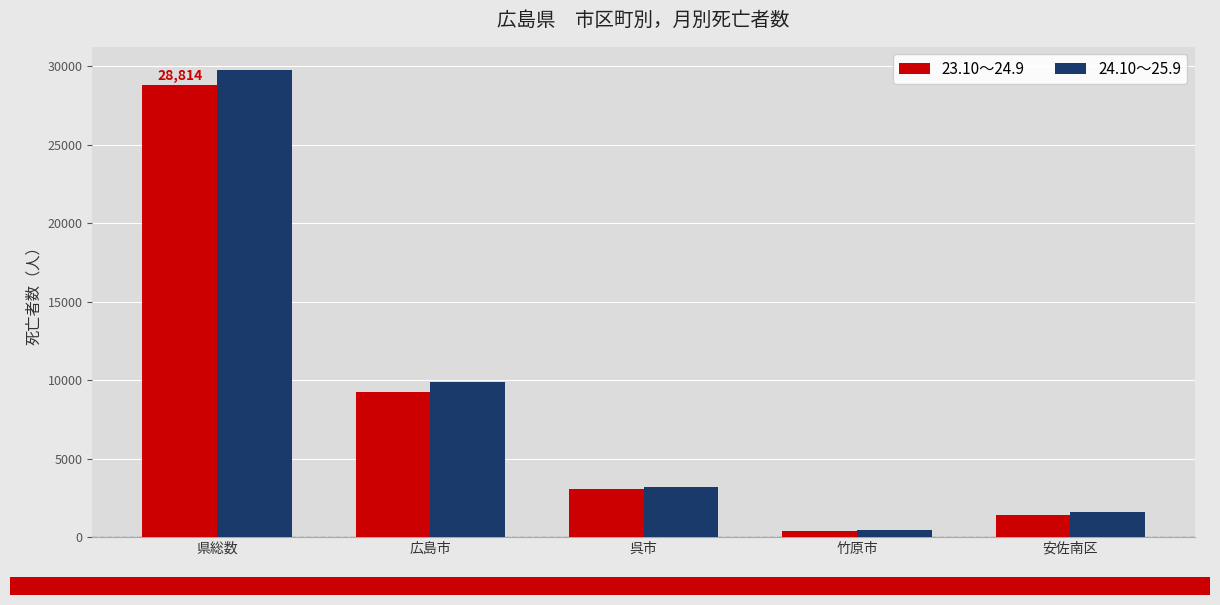

At which category does the chart reach its minimum across all series?

竹原市